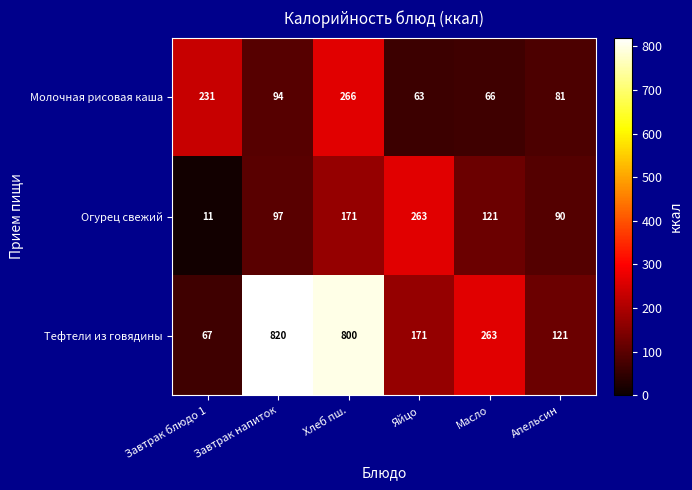

At how many categories does at least one series exceed 17?

6